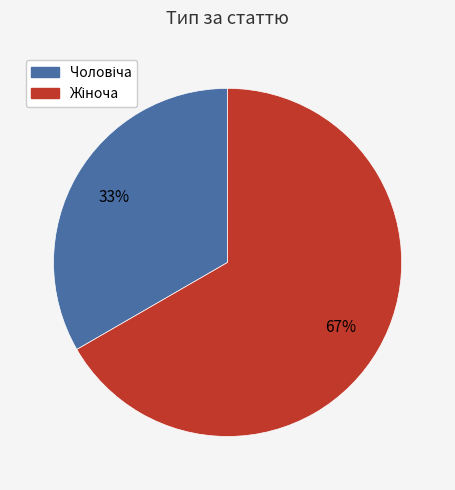

Does any single category account for the majority?

Yes